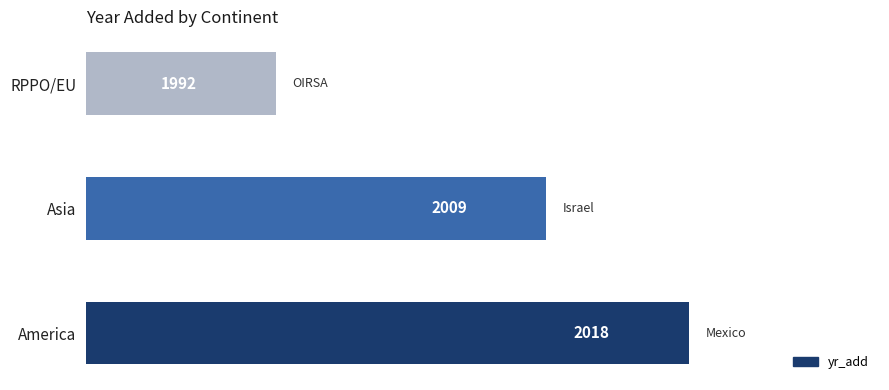

Approximately how many times larger is the value at RPPO/EU compared to America?

1.0